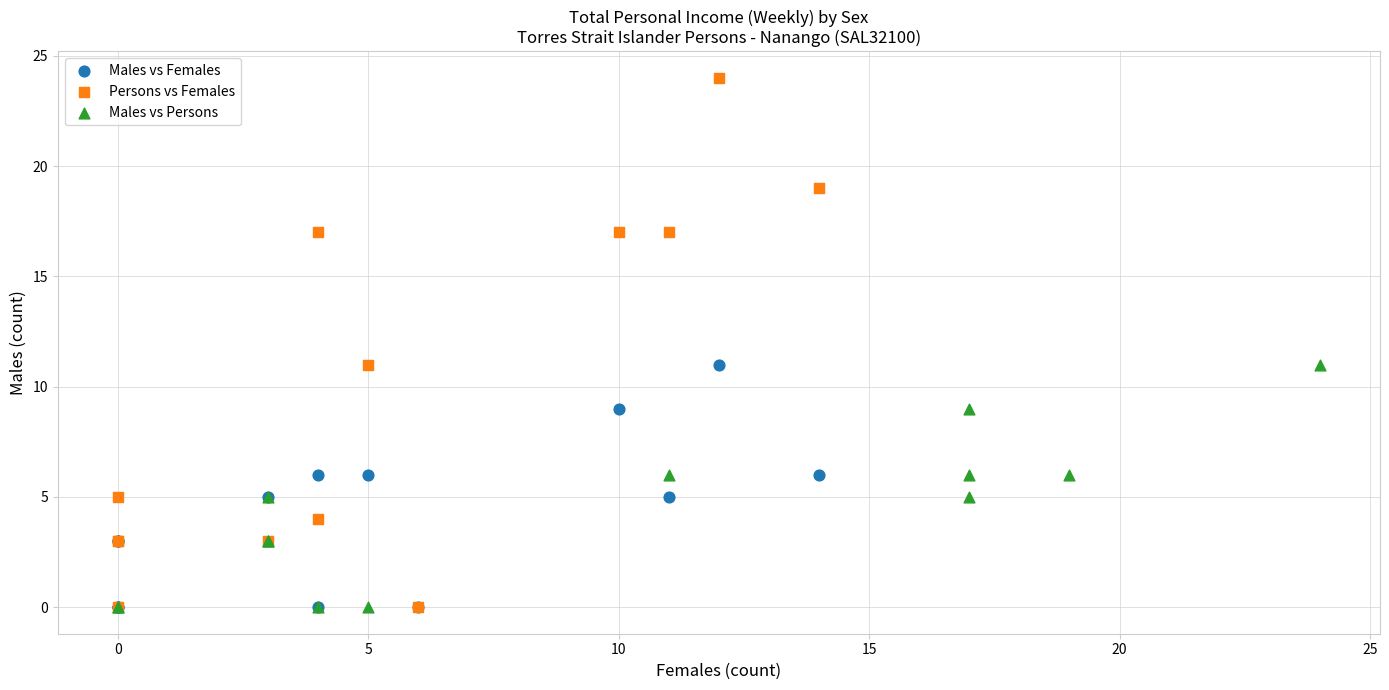

Which series has the largest Y range (max minus min)?

Persons vs Females